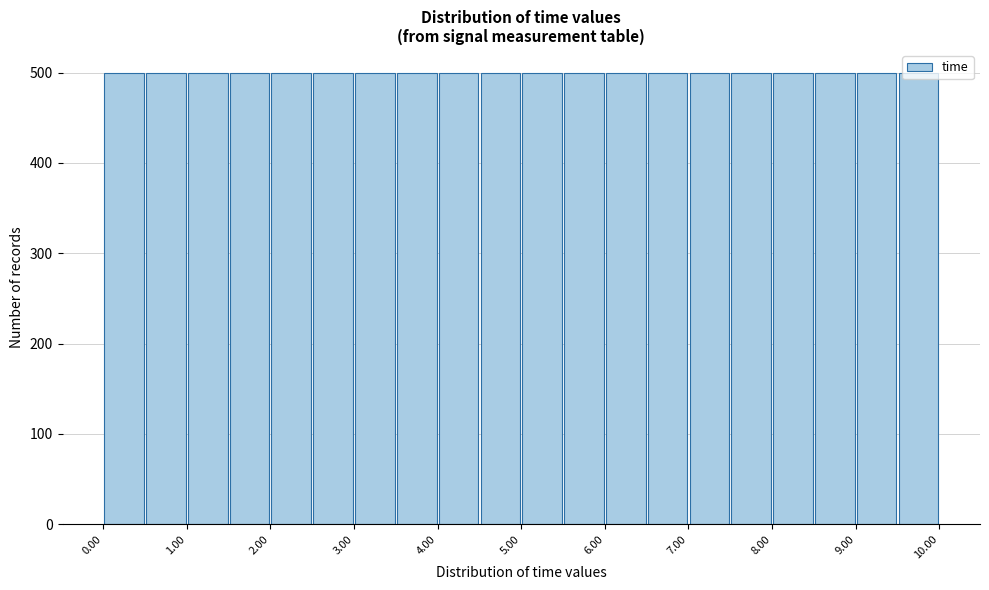

Reading left to right, list every bar in this chart as the range it spans on the x-axis followed by its height. Neither the bar edges nor the heights are printed on the chart, so give them approximately, as read against the axes.

0.0 to 0.5: 500
0.5 to 1.0: 500
1.0 to 1.5: 500
1.5 to 2.0: 500
2.0 to 2.5: 500
2.5 to 3.0: 500
3.0 to 3.5: 500
3.5 to 4.0: 500
4.0 to 4.5: 500
4.5 to 5.0: 500
5.0 to 5.5: 500
5.5 to 6.0: 500
6.0 to 6.5: 500
6.5 to 7.0: 500
7.0 to 7.5: 500
7.5 to 8.0: 500
8.0 to 8.5: 500
8.5 to 9.0: 500
9.0 to 9.5: 500
9.5 to 10.0: 500